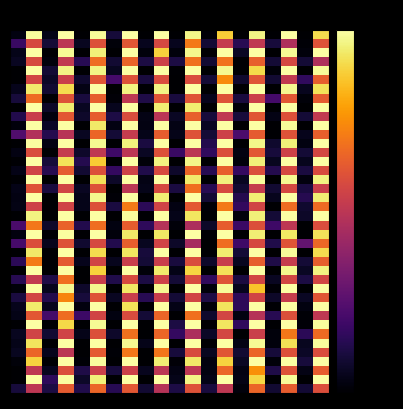

Which label corresponds to the largest value in the chart?

3